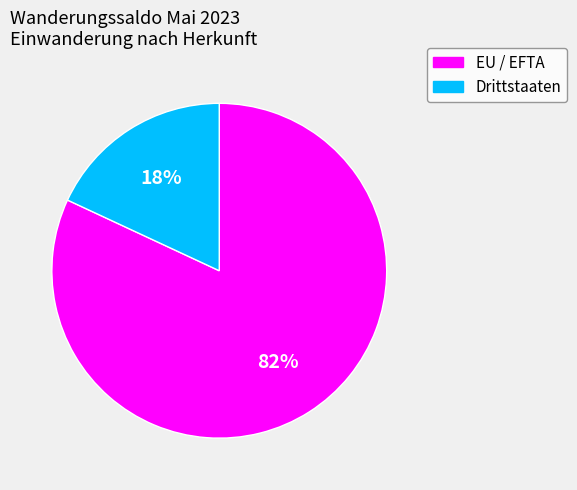

Which has a higher value, Drittstaaten or EU / EFTA?

EU / EFTA